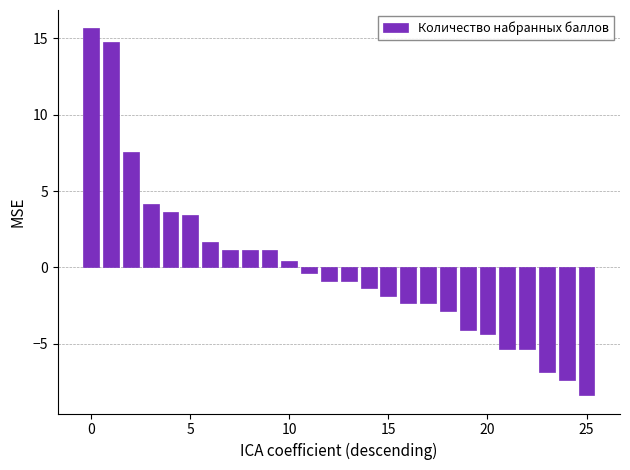

What is the difference between the maximum and minimum values?

24.0